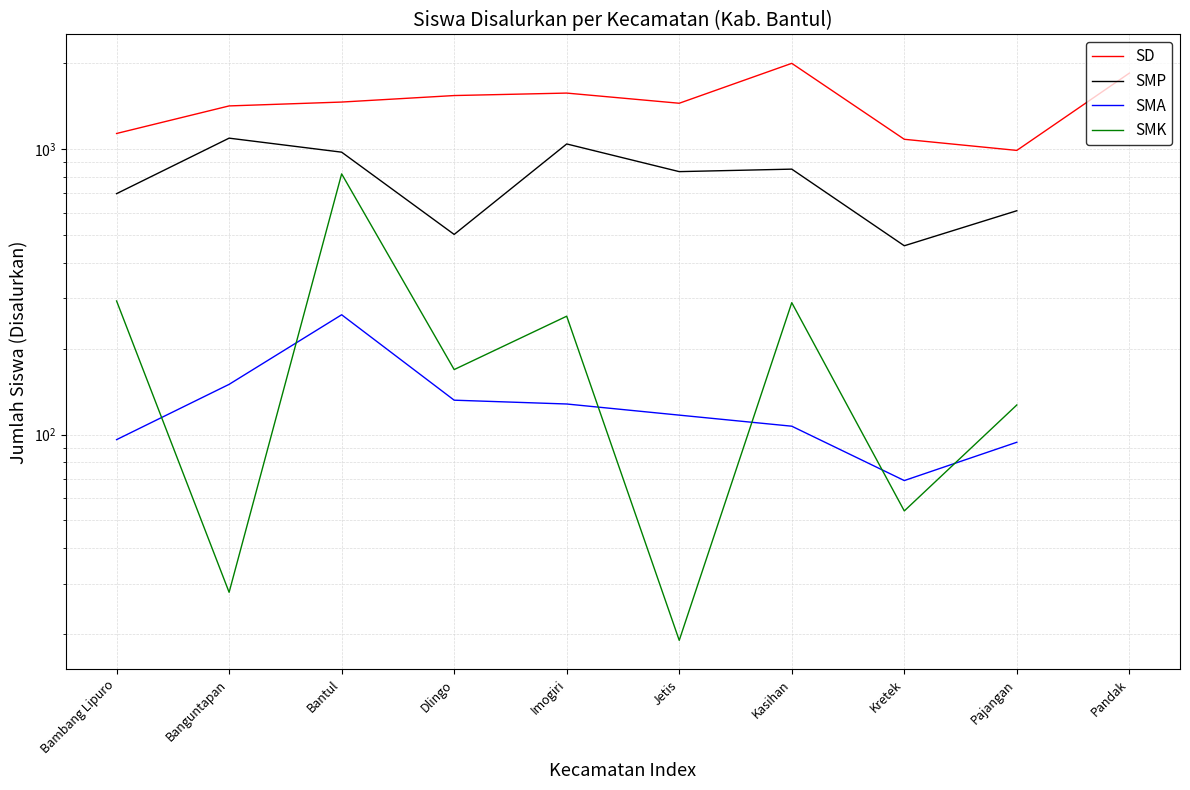

Which series changed the most between Bambang Lipuro and Banguntapan?

SMP